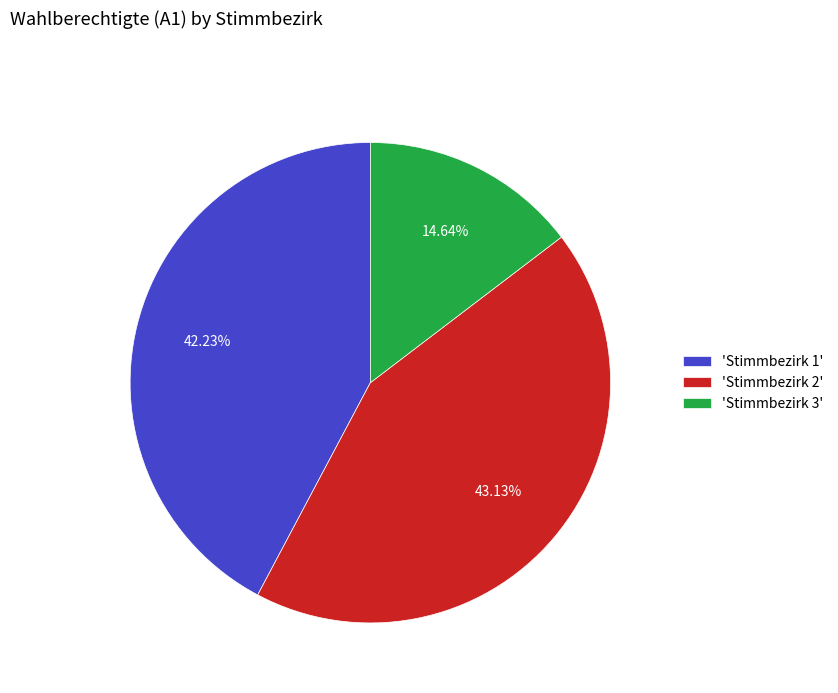

Between 'Stimmbezirk 3' and 'Stimmbezirk 2', which is larger?

'Stimmbezirk 2'